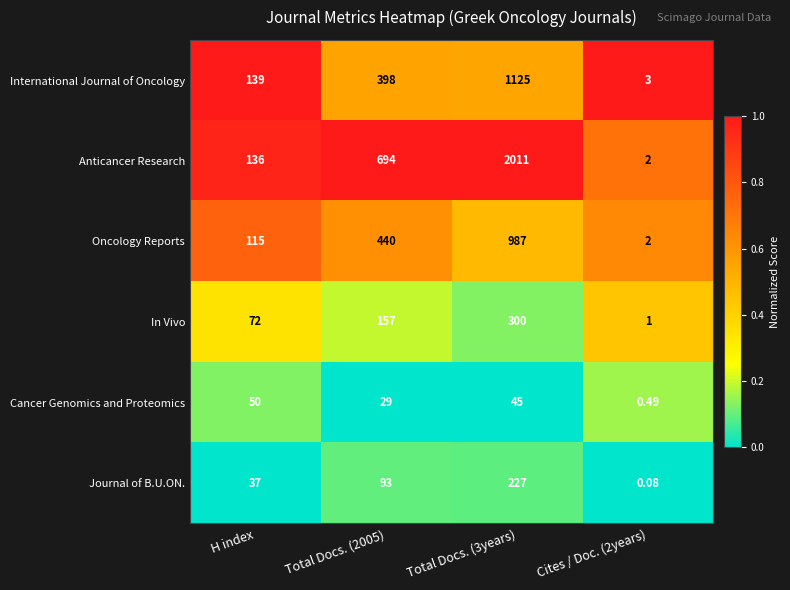

Between Total Docs. (2005) and Cites / Doc. (2years), which series saw the biggest shift?

Anticancer Research